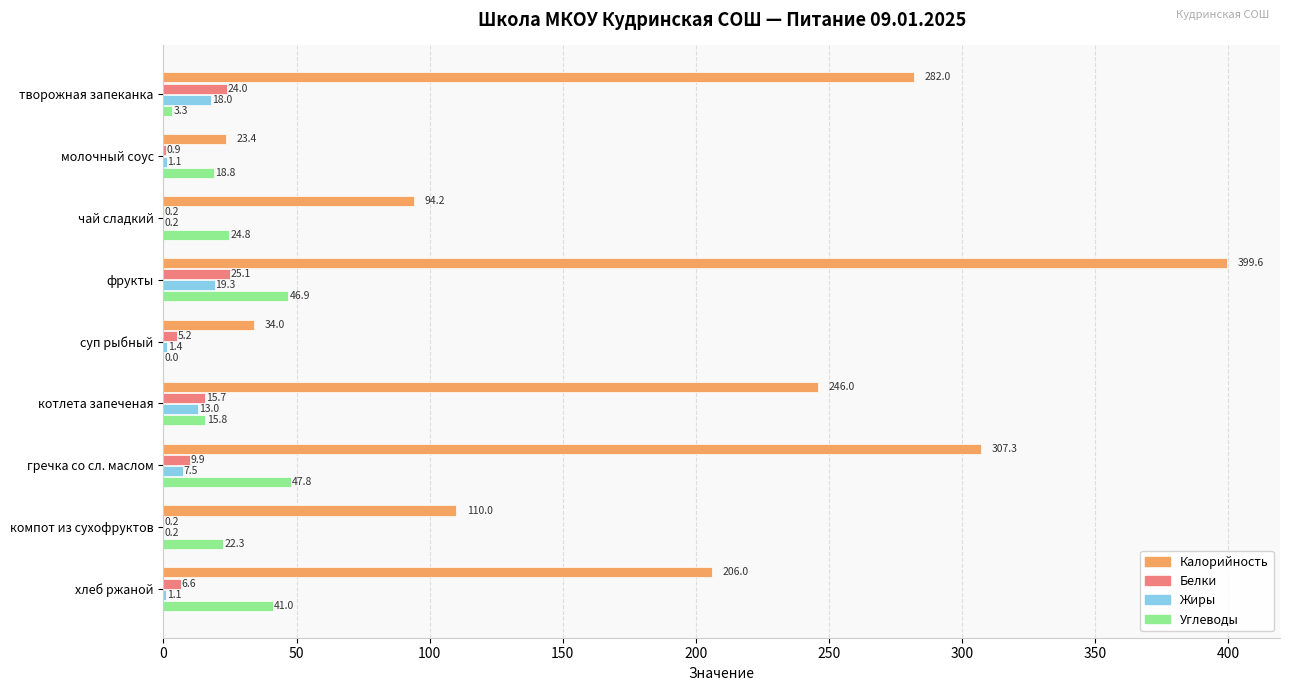

The Белки series shows 9.9 at гречка со сл. маслом. True or false?

True